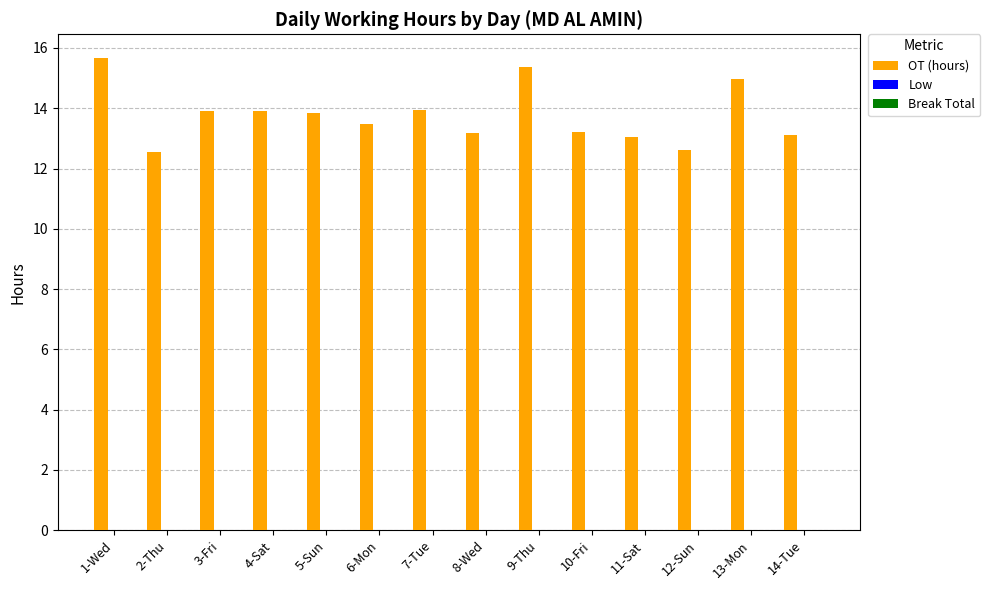

What is the label of the 6th bar from the left?

6-Mon